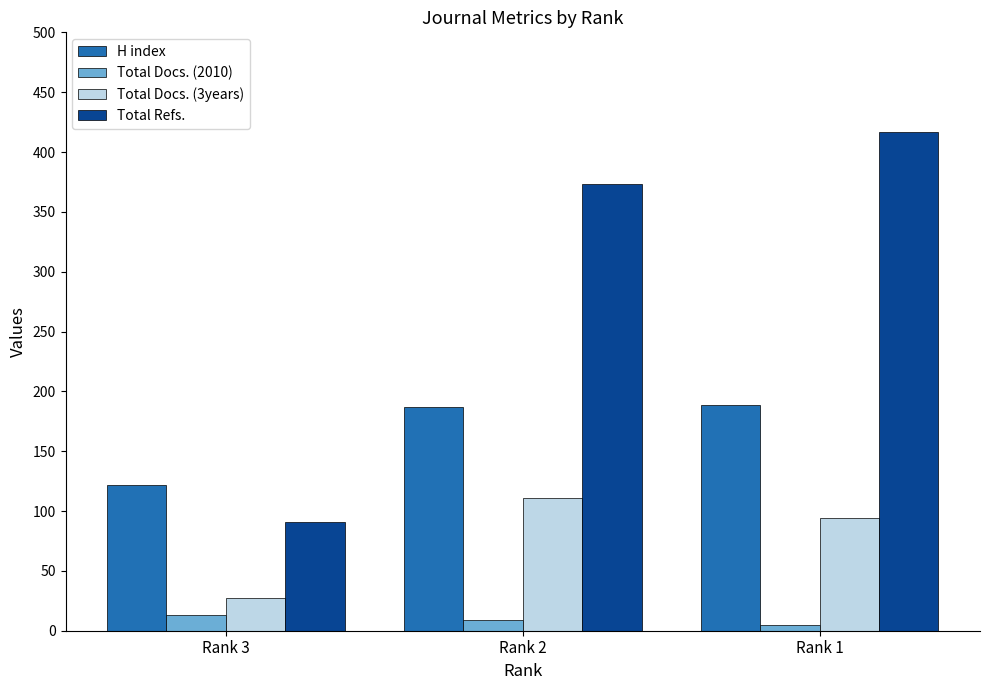

What value does the Total Docs. (2010) series have at Rank 2?

9